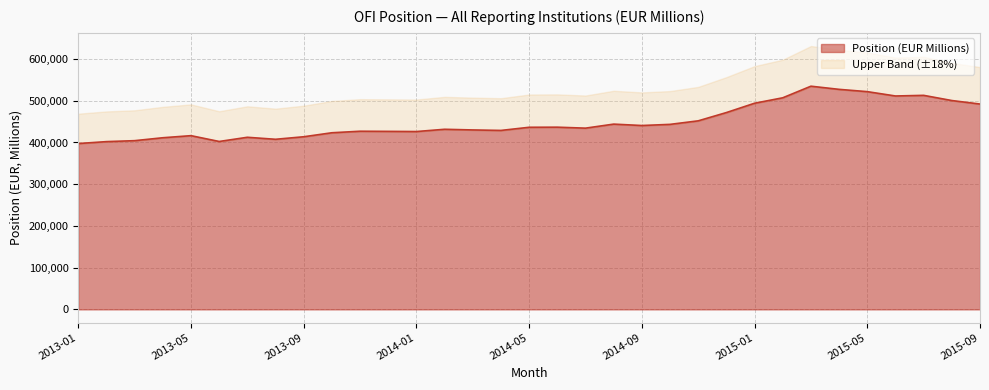

Between 2015-06 and 2014-07, which is larger?

2015-06